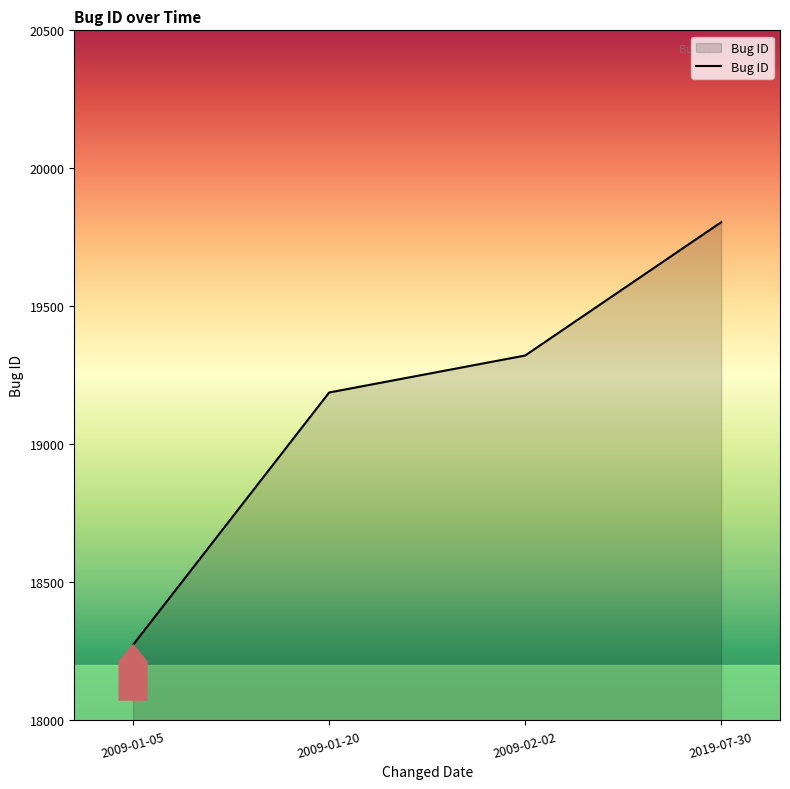

Approximately how many times larger is the value at 2009-01-05 compared to 2009-01-20?

1.0